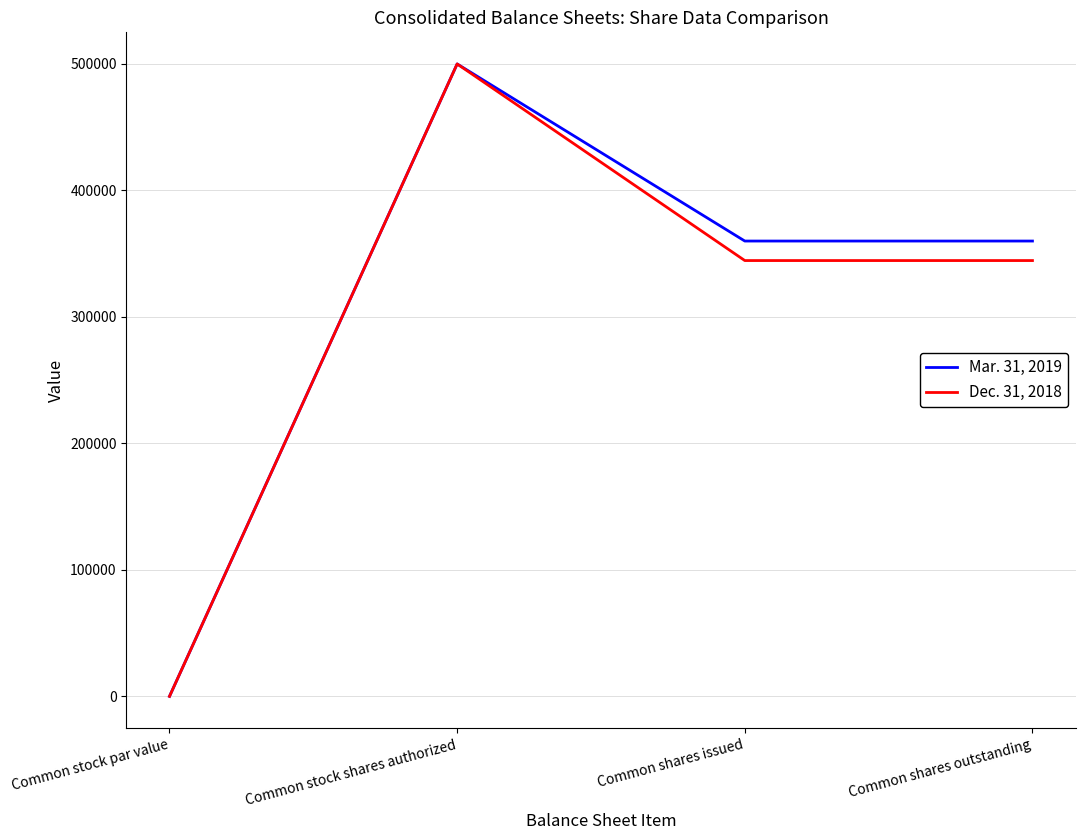

List the series in order of their overall mean, lowest first.

Dec. 31, 2018, Mar. 31, 2019